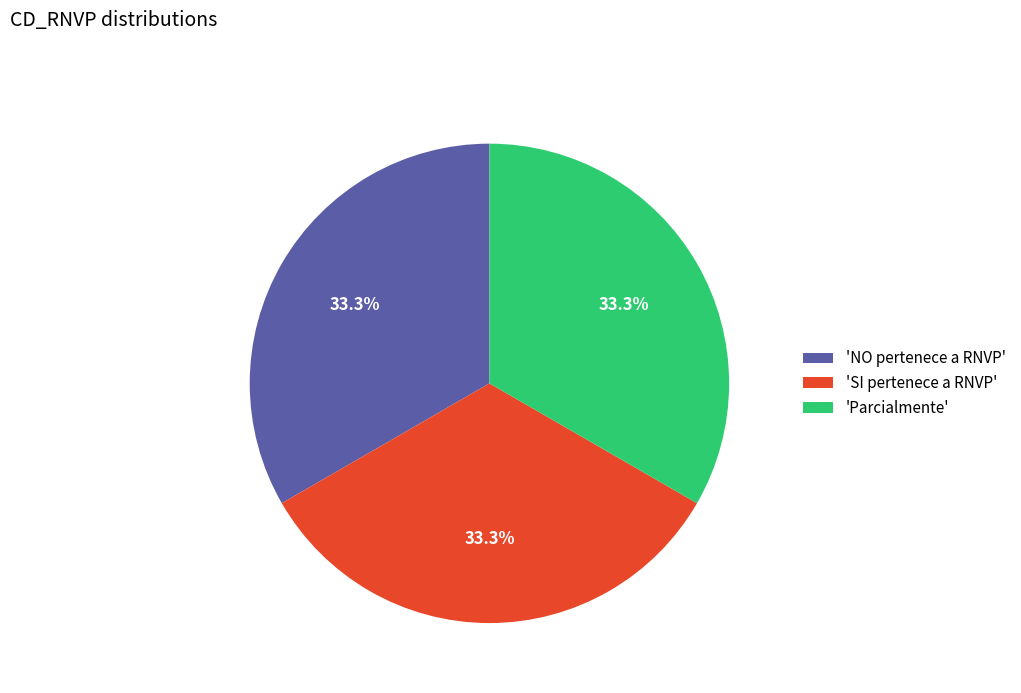

Is 'SI pertenece a RNVP' the majority of the pie?

No